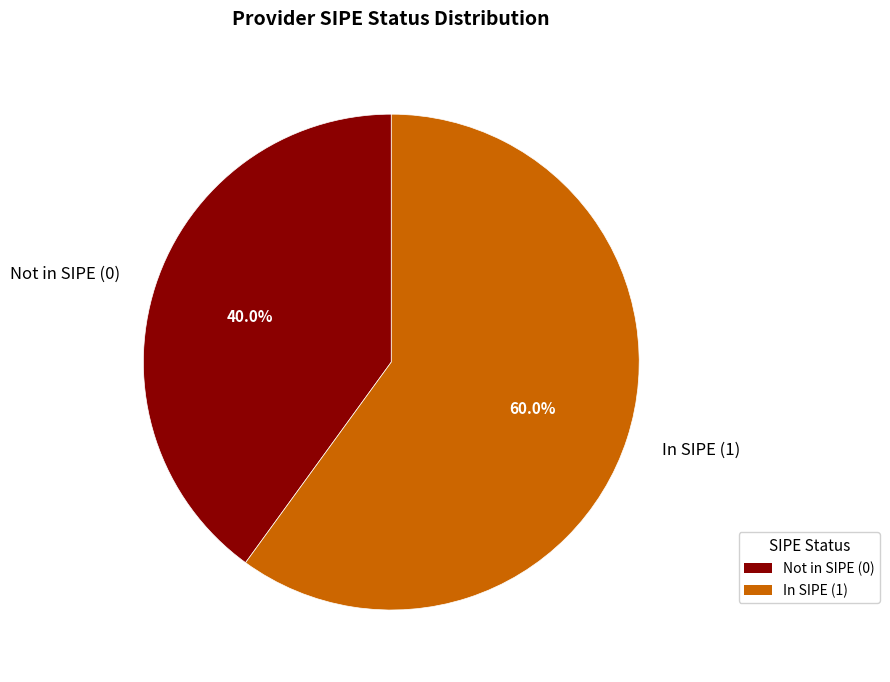

What is the largest slice in the pie chart?

In SIPE (1)